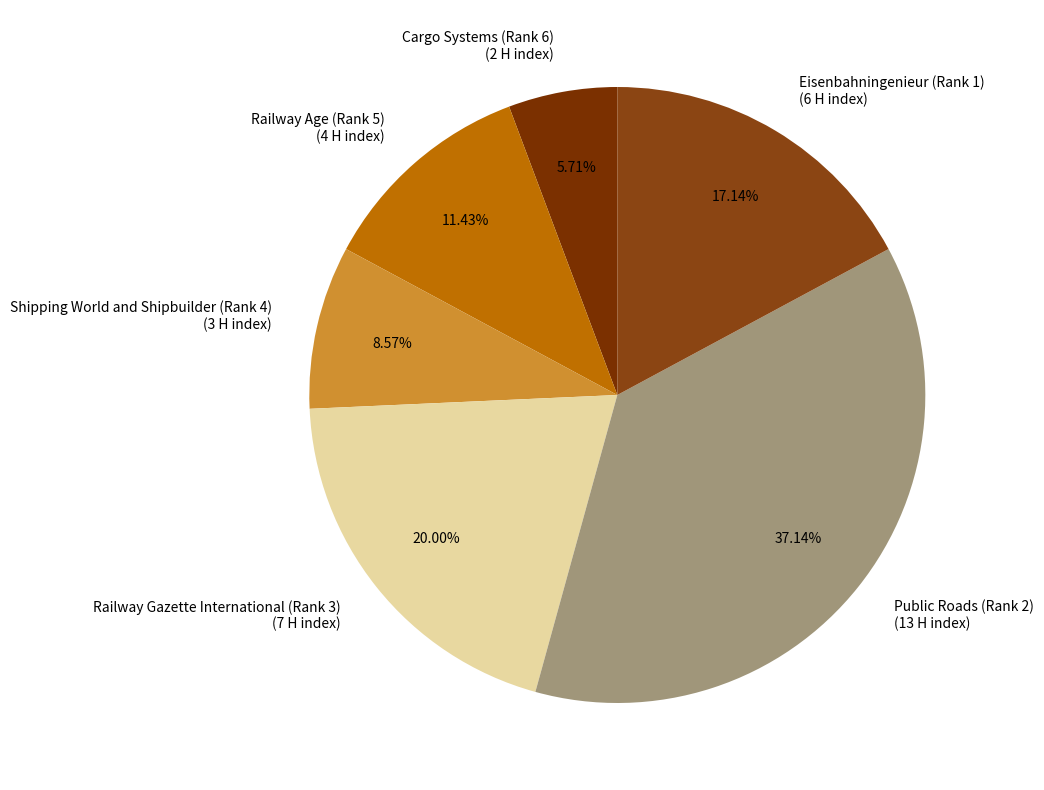

The Cargo Systems (Rank 6) slice represents 6% of the pie. True or false?

True